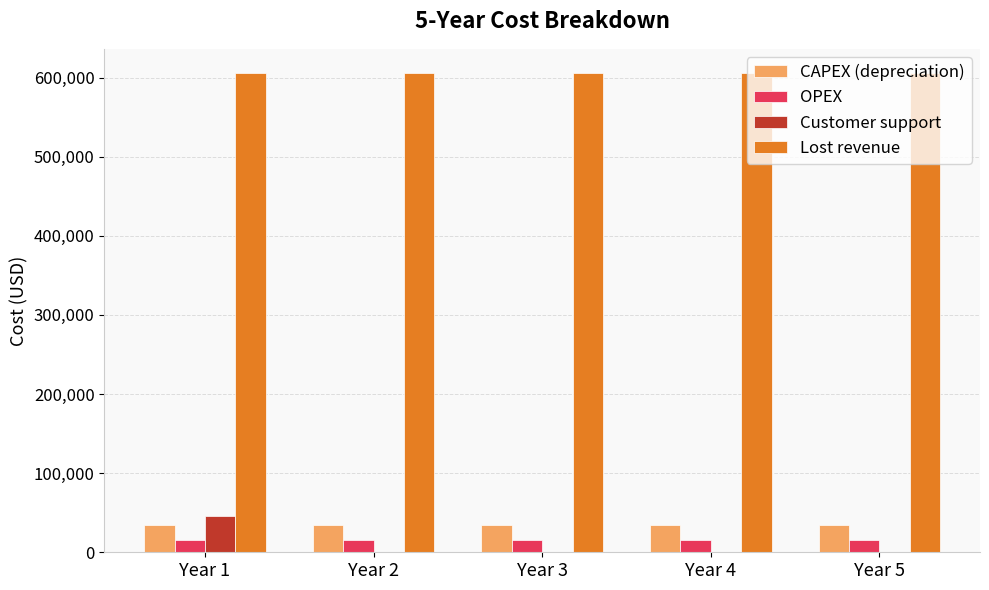

Are the bars grouped side by side (vs. stacked)?

Yes